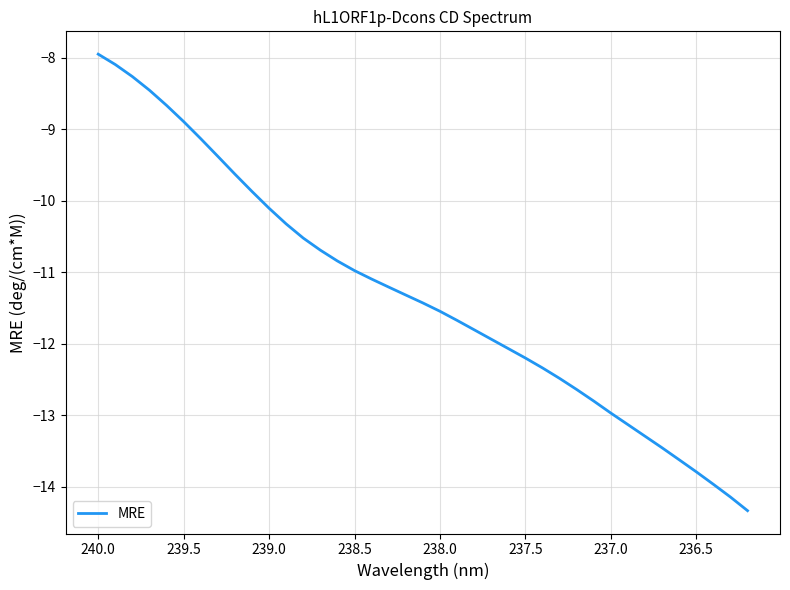

What is the value of the 28th point from the left?

-12.5